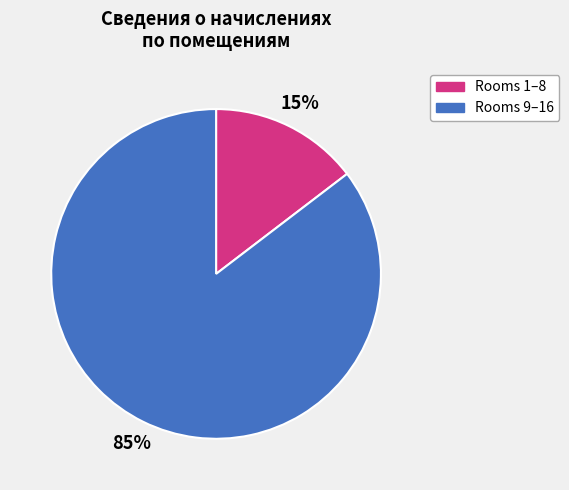

To the nearest percent, what portion does Rooms 1–8 represent?

15%